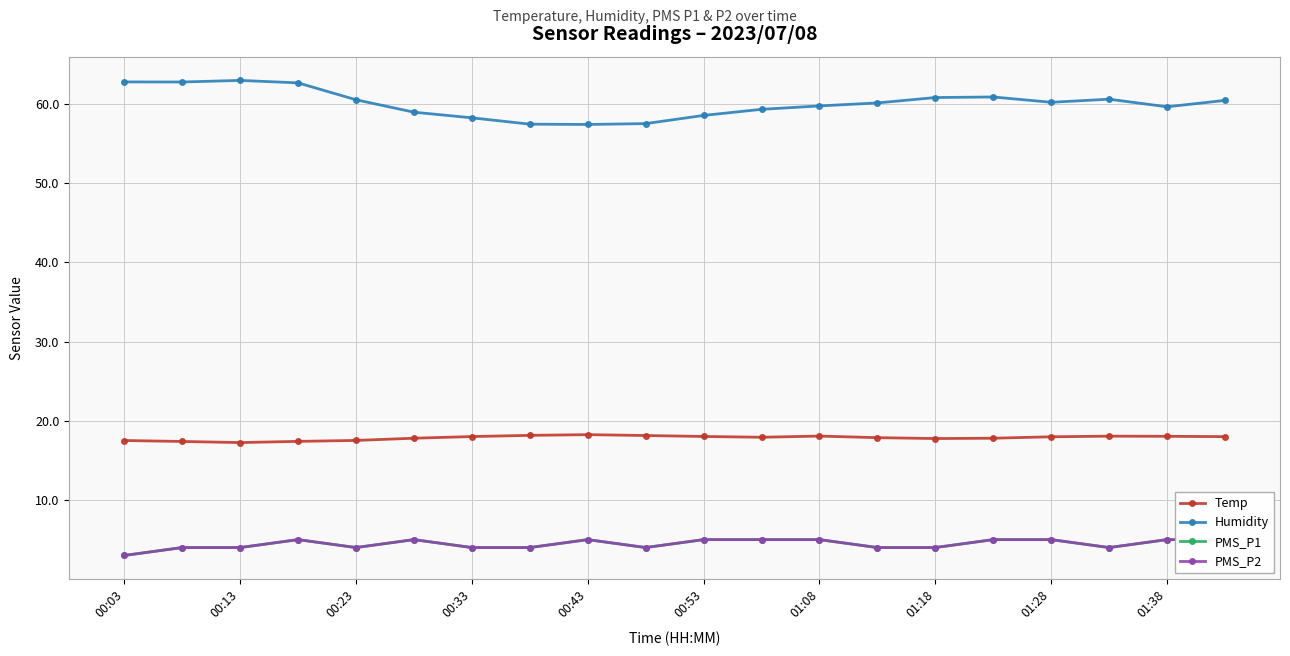

How many interior local valleys does the Temp series have?

3